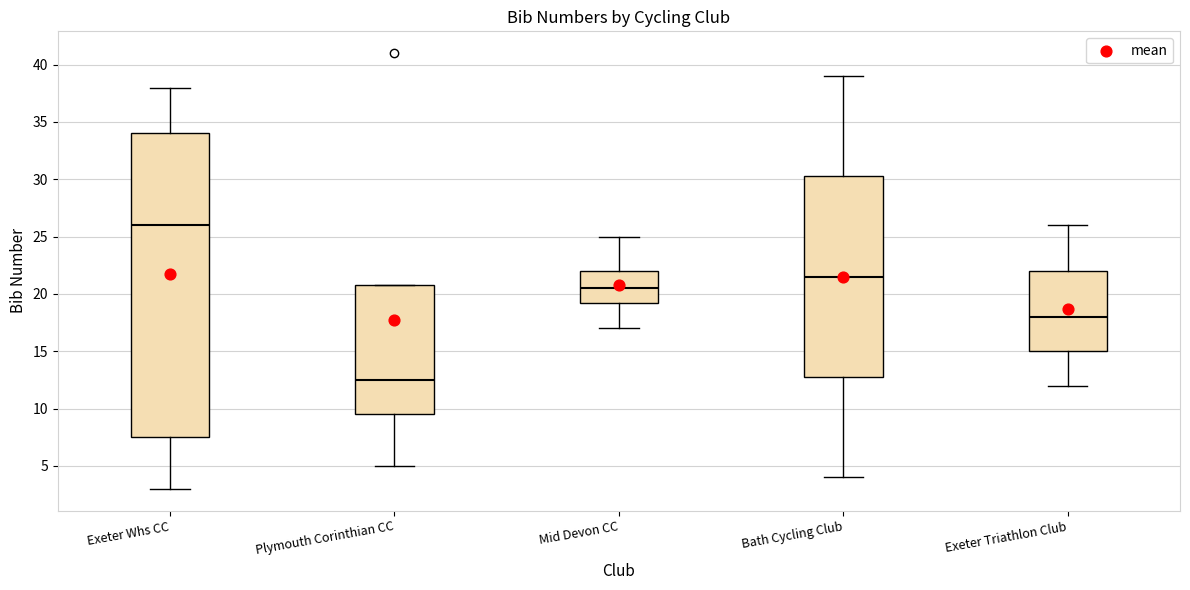

Which box is the tallest, from its lower edge to its upper edge?

Exeter Whs CC